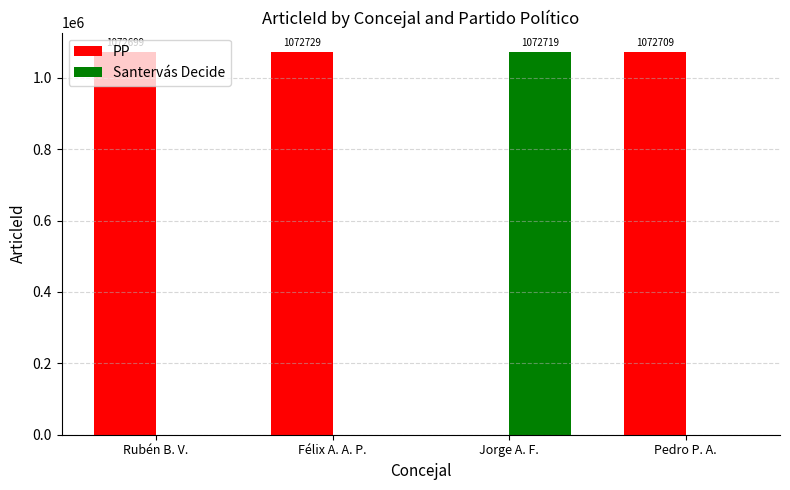

What is the sum of the PP values at Félix A. A. P. and Pedro P. A.?

2145438